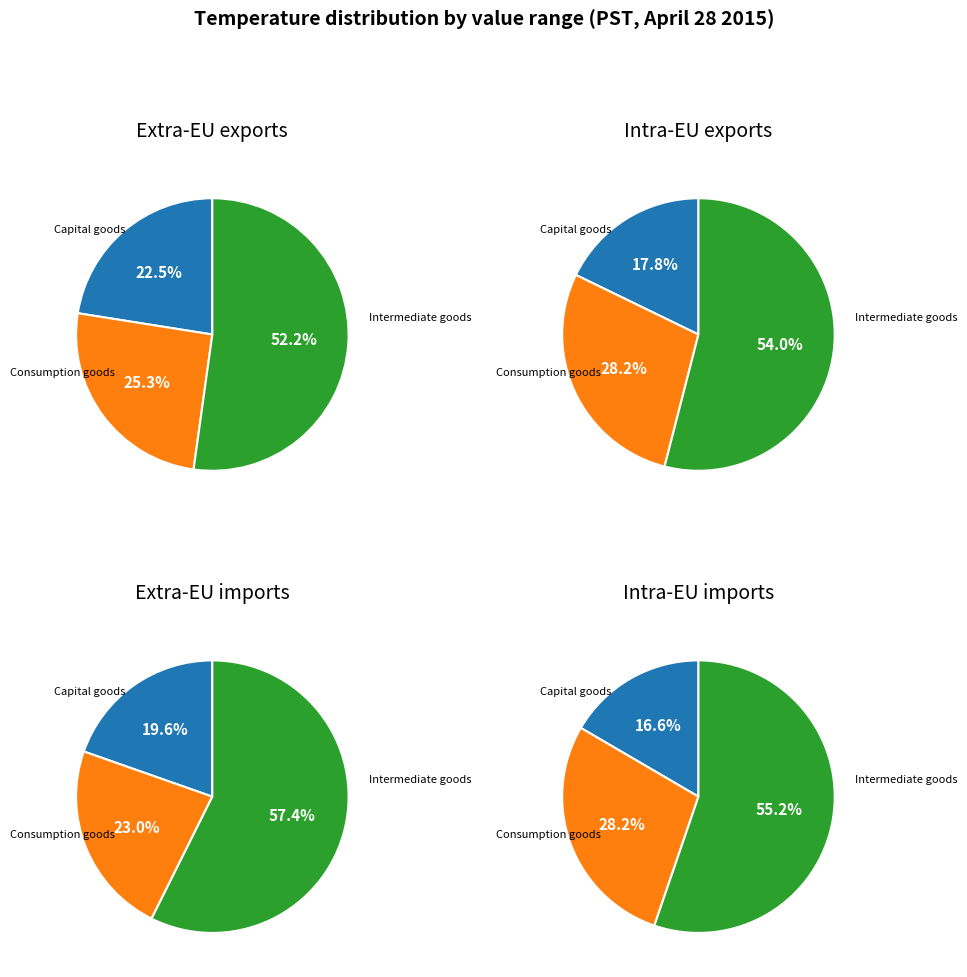

True or false: 0 accounts for 63% of the total.

False